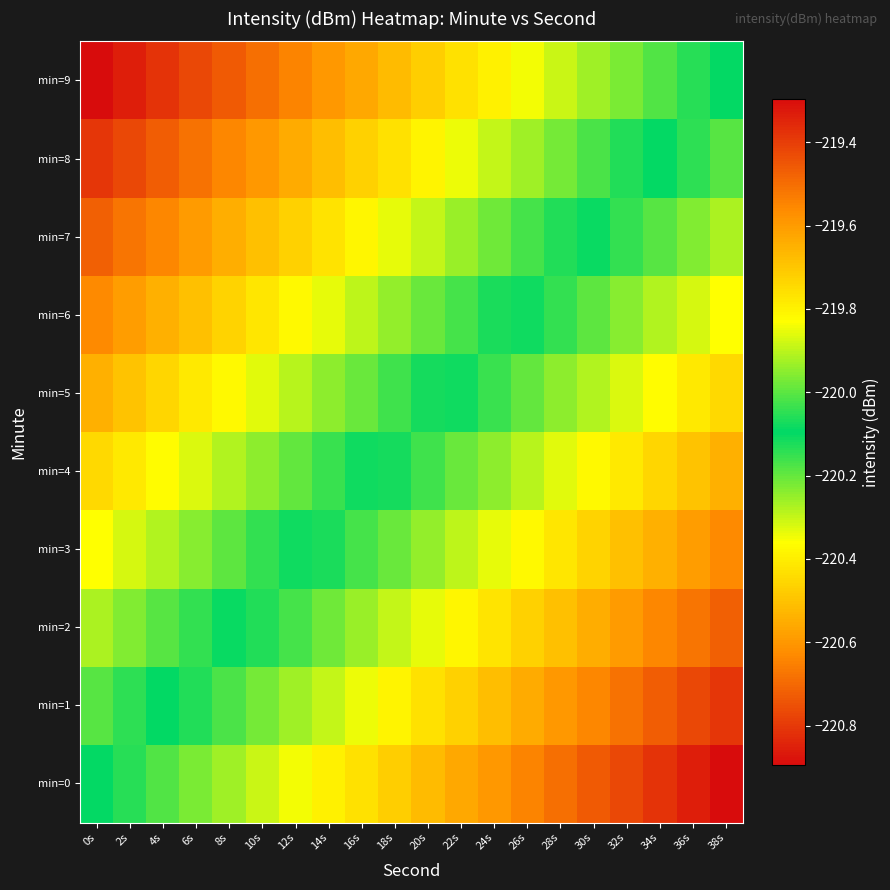

What is the spread (max minus min) of values at 38s?

0.8